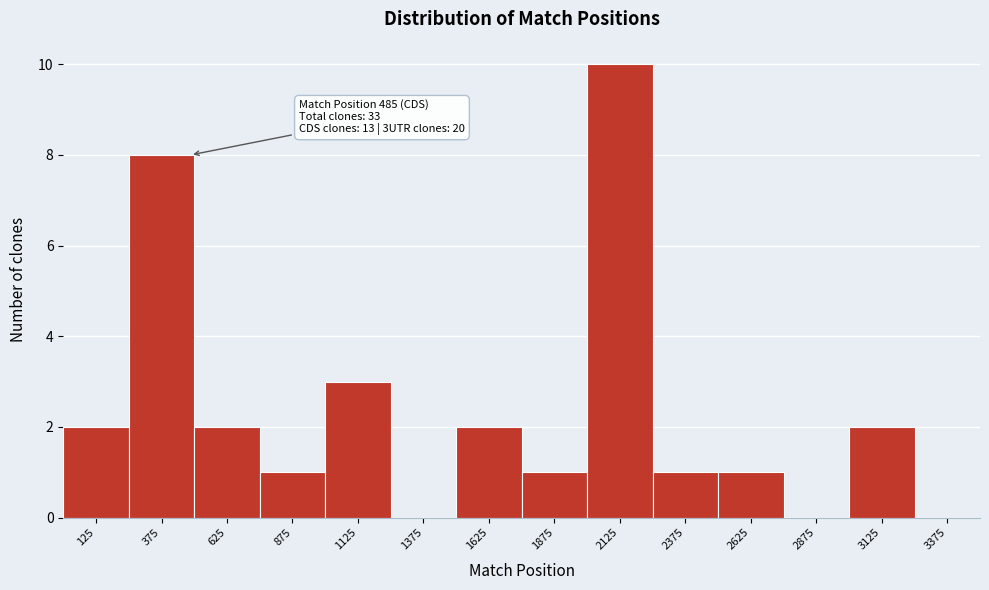

Which range on the x-axis has the tallest bar?

2000 to 2250